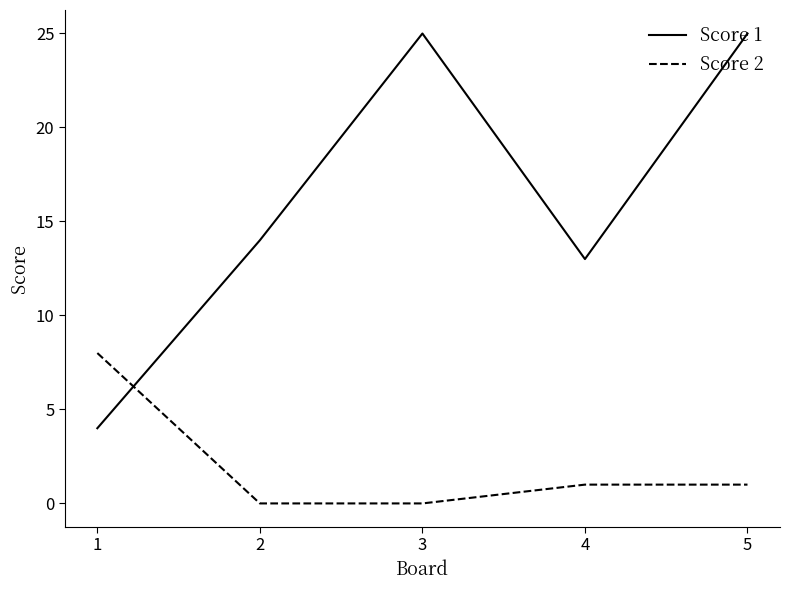

What are all the series names shown in the legend?

Score 1, Score 2